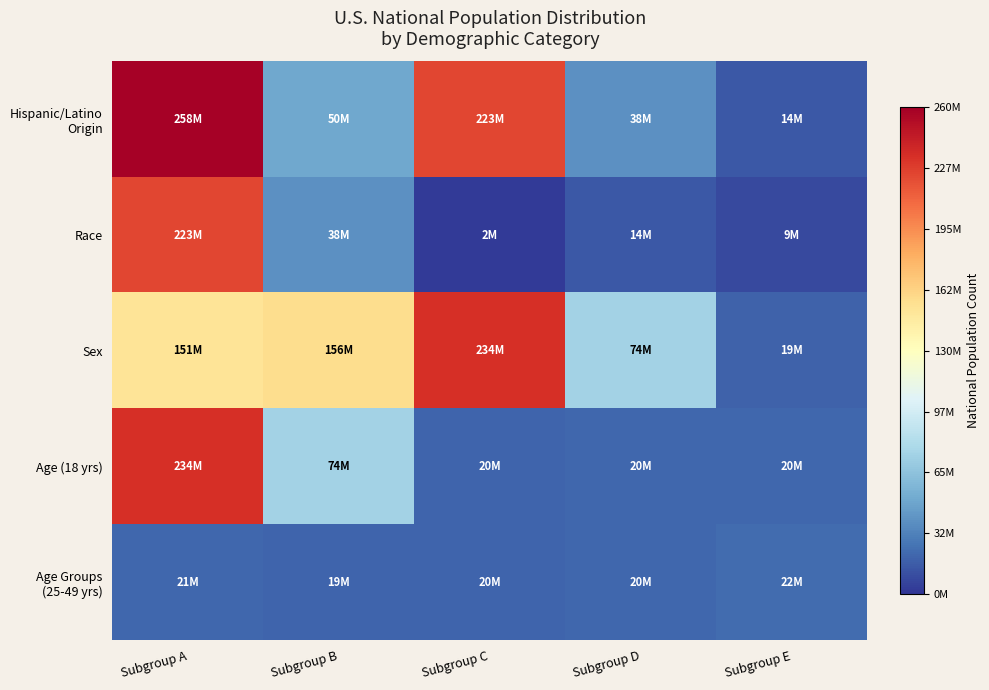

Which has a higher value, Subgroup A or Subgroup D?

Subgroup A